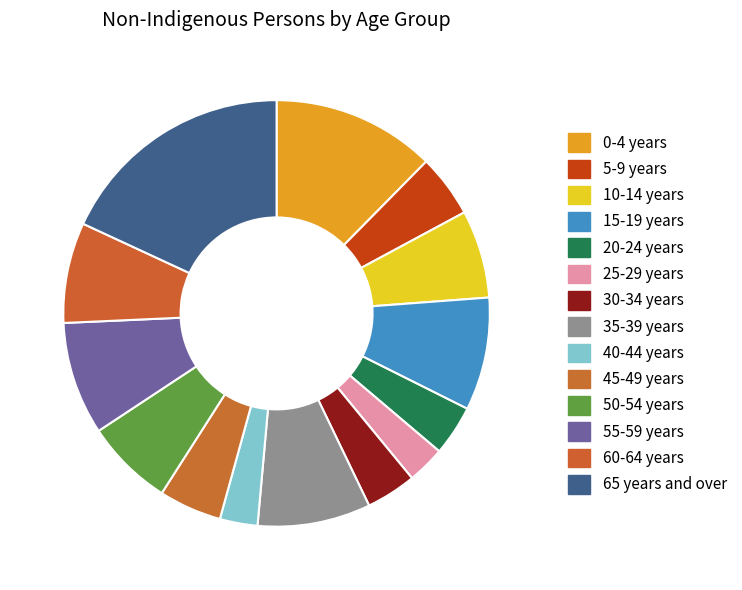

How many segments does this pie chart have?

14